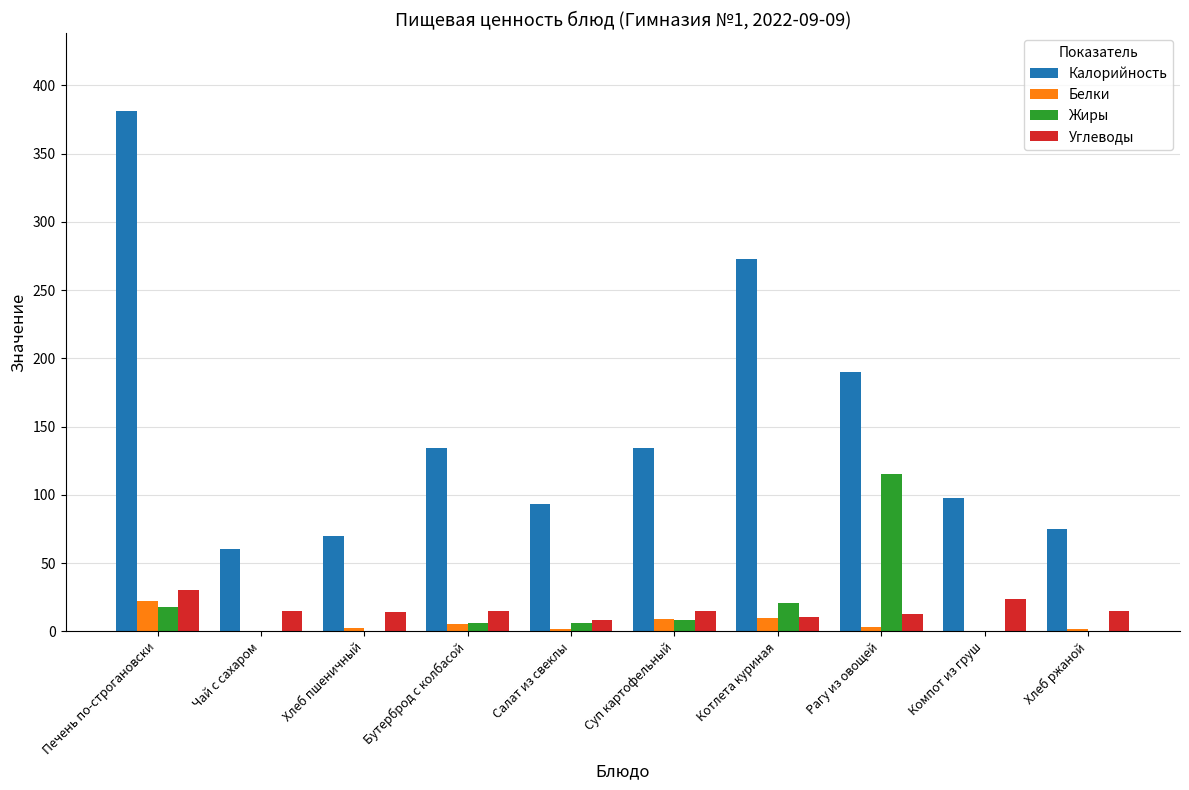

Which series has the largest total across all categories?

Калорийность